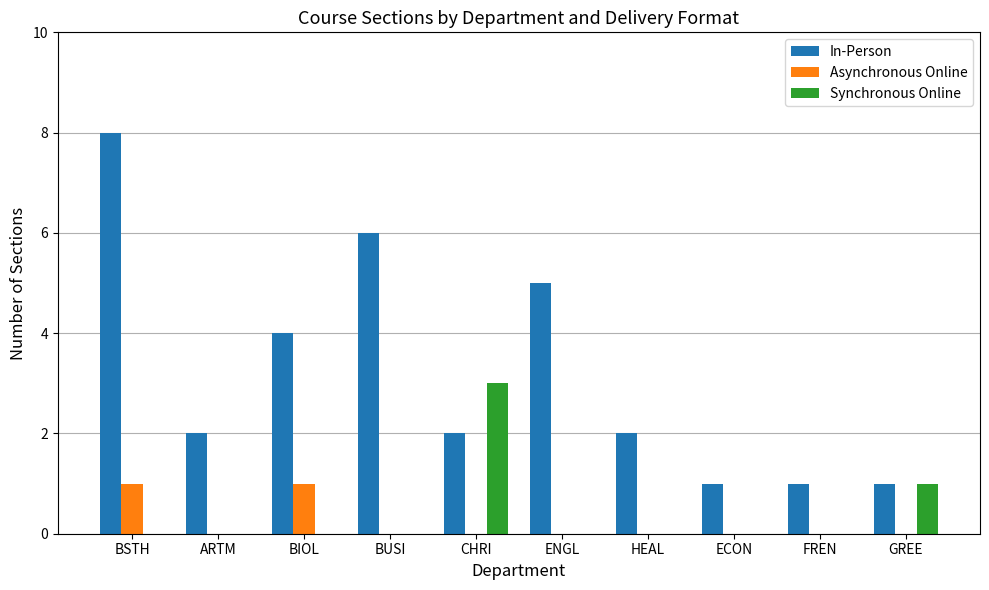

Reading left to right, list all the values displayed in this chart.

In-Person: 8	2	4	6	2	5	2	1	1	1
Asynchronous Online: 1	0	1	0	0	0	0	0	0	0
Synchronous Online: 0	0	0	0	3	0	0	0	0	1